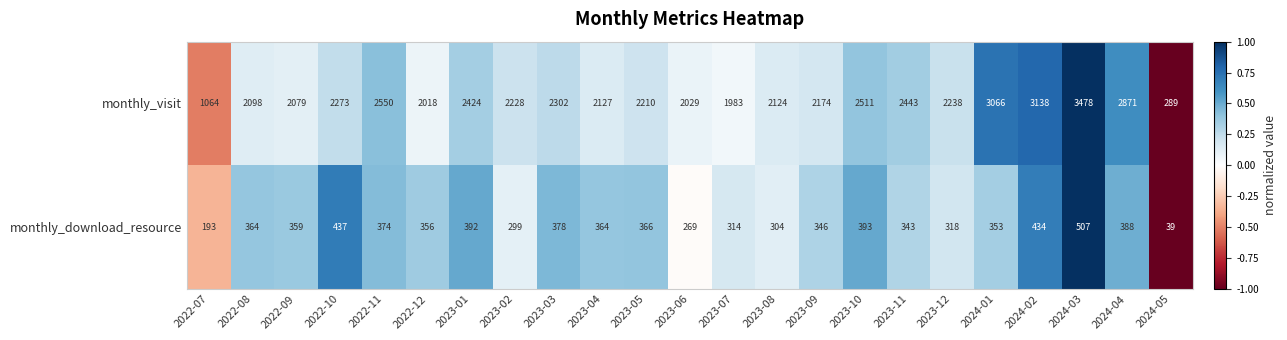

What is the difference between the monthly_download_resource values at 2022-12 and 2023-04?

8